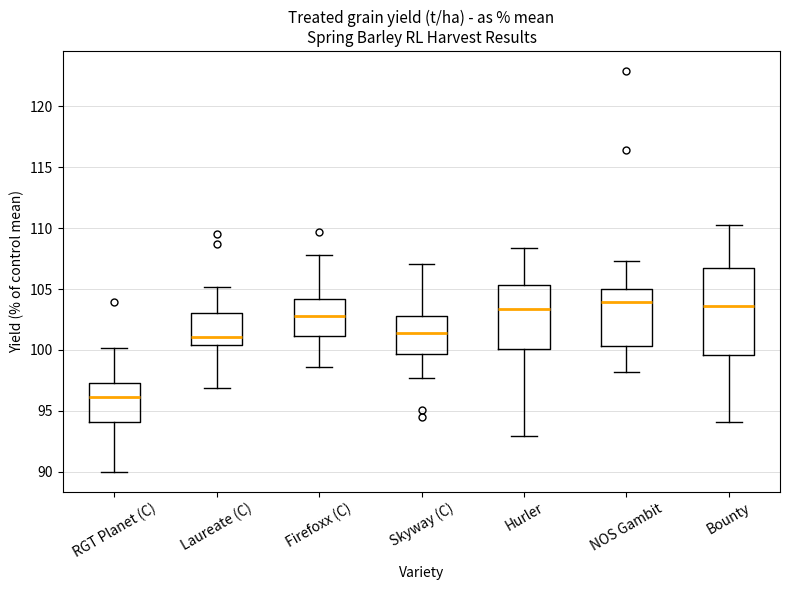

Which box has the lowest median line?

RGT Planet (C)